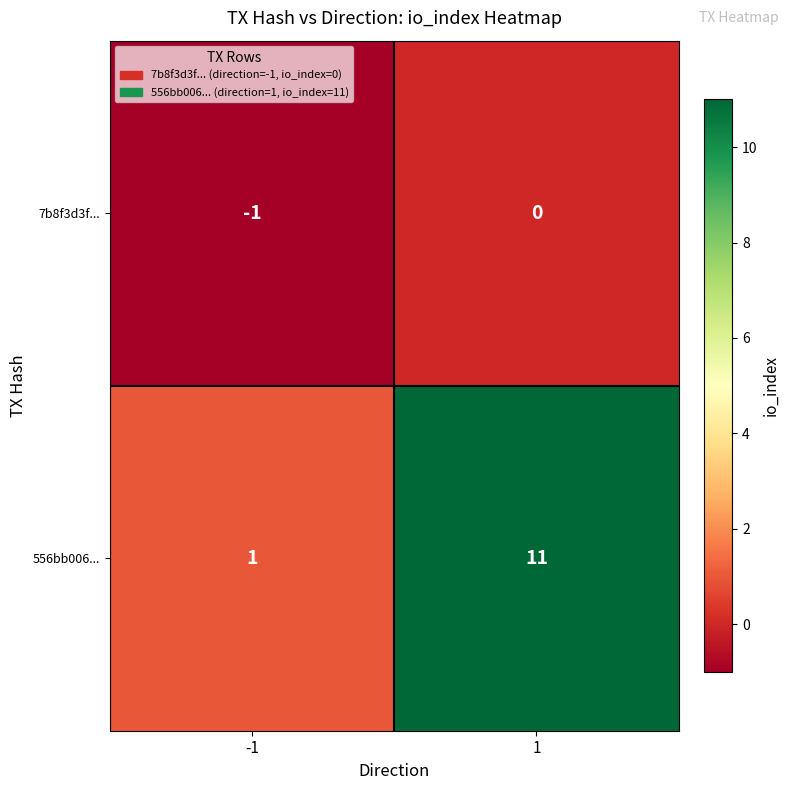

What is the difference between the highest and lowest values at 1?

11